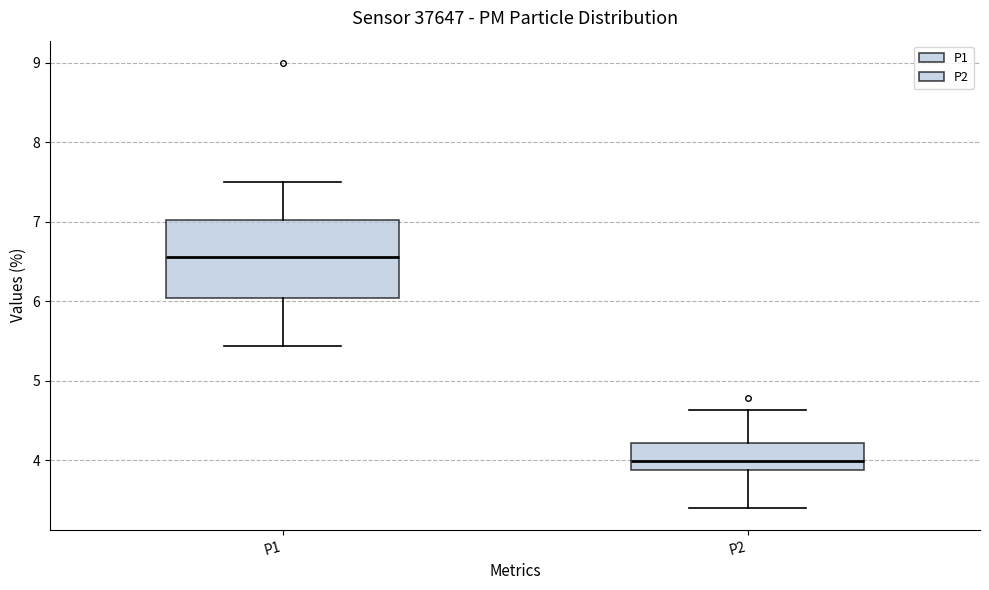

Reading left to right, transcribe this box plot: for each box, give where its median line is, the range the box spans, and where its two whiskers end, as read against the y-axis. The values are not printed on the chart, so give them approximately, as read against the axis.

P1: median 6.6, box 6.0 to 7.0, whiskers 5.4 to 7.5
P2: median 4.0, box 3.9 to 4.2, whiskers 3.4 to 4.6